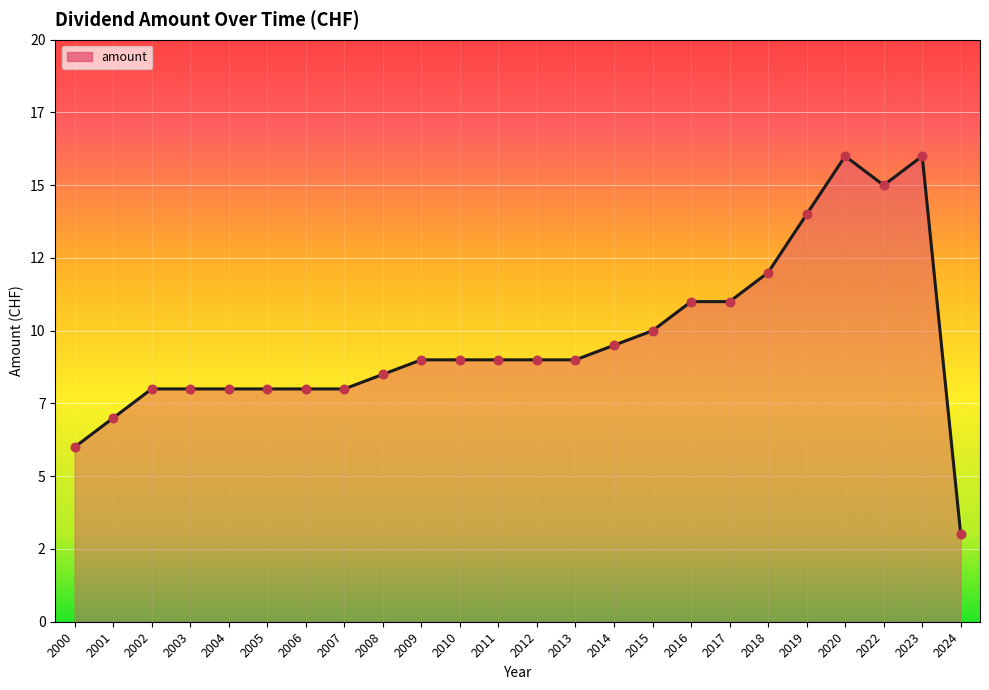

Which has a higher value, 2010 or 2015?

2015